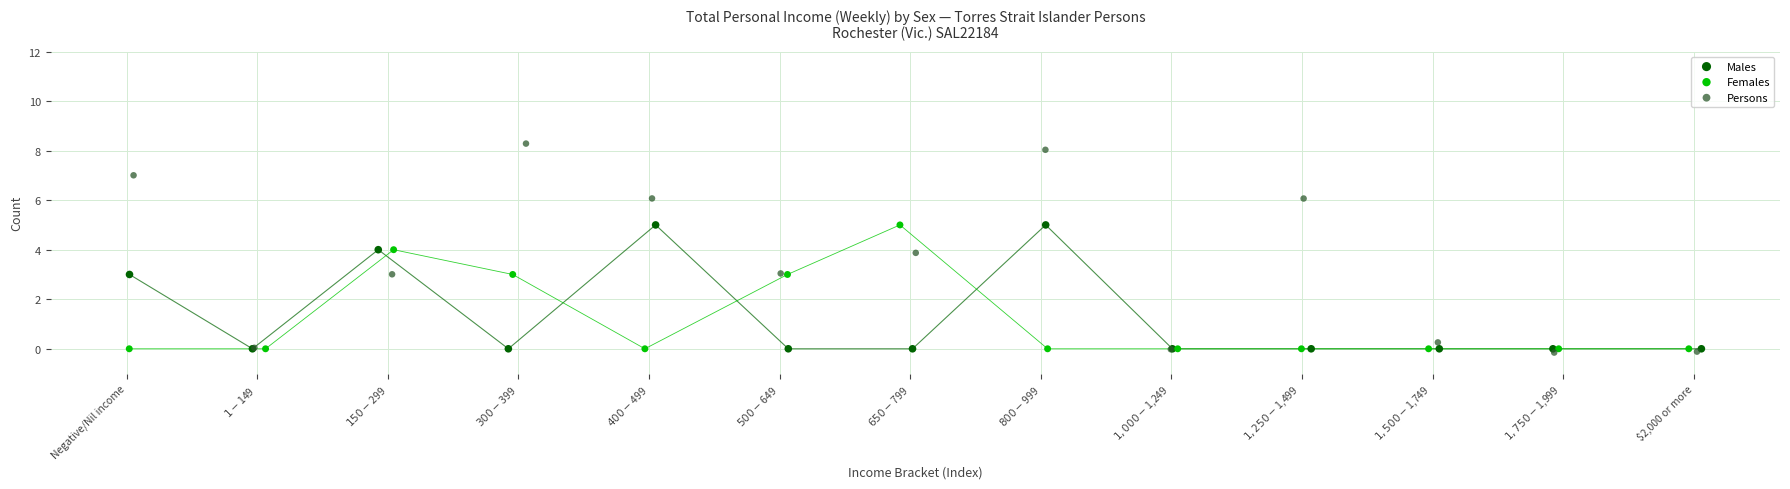

Which series reaches the maximum Y coordinate?

Persons